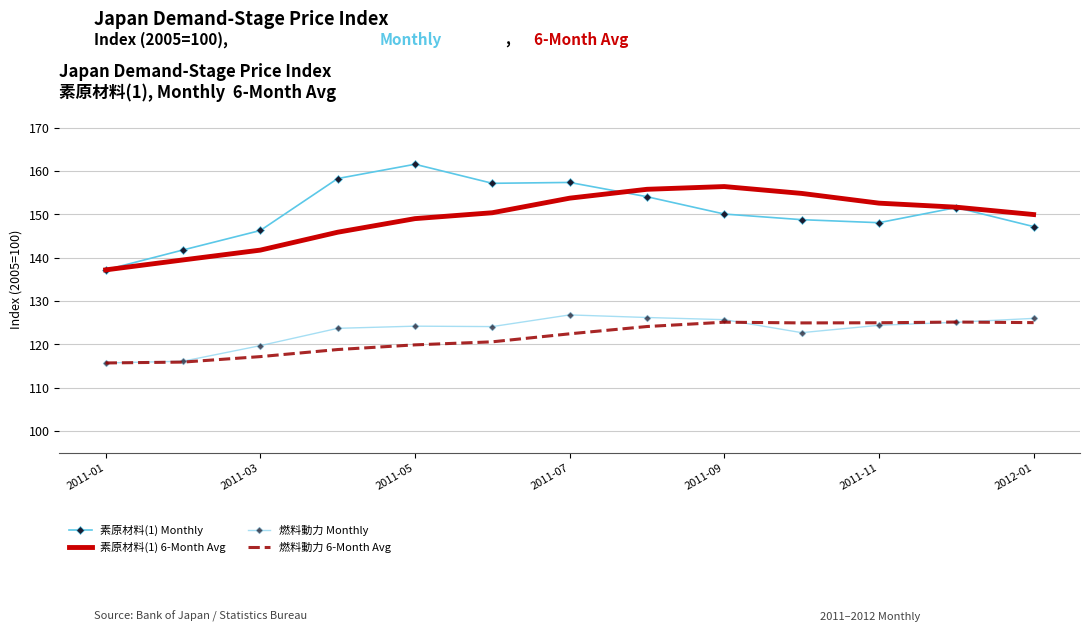

What is the minimum value shown in the chart?

115.7